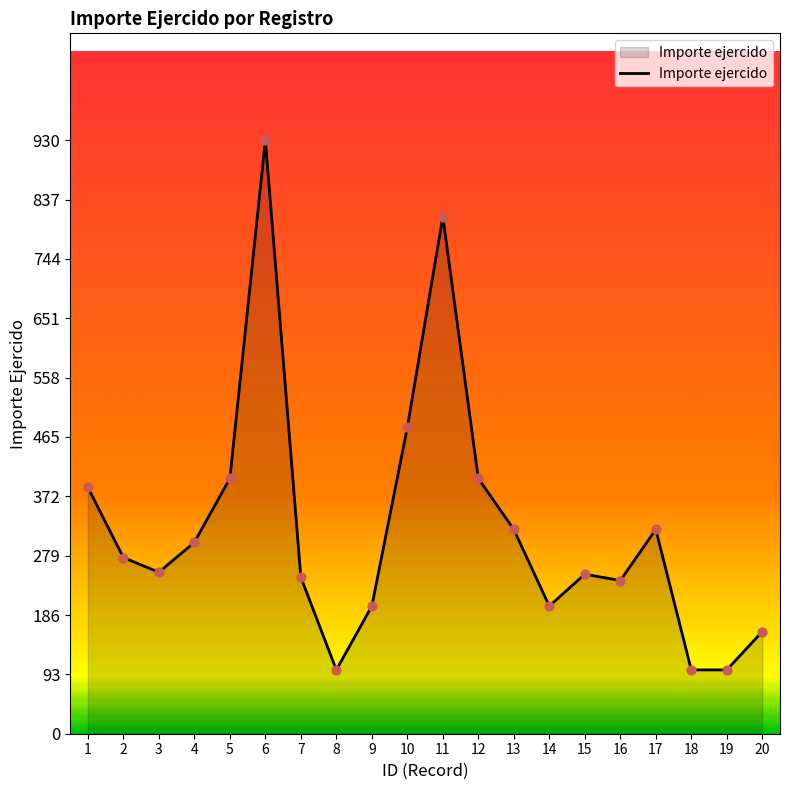

What is the change in value from 5 to 14?

-200